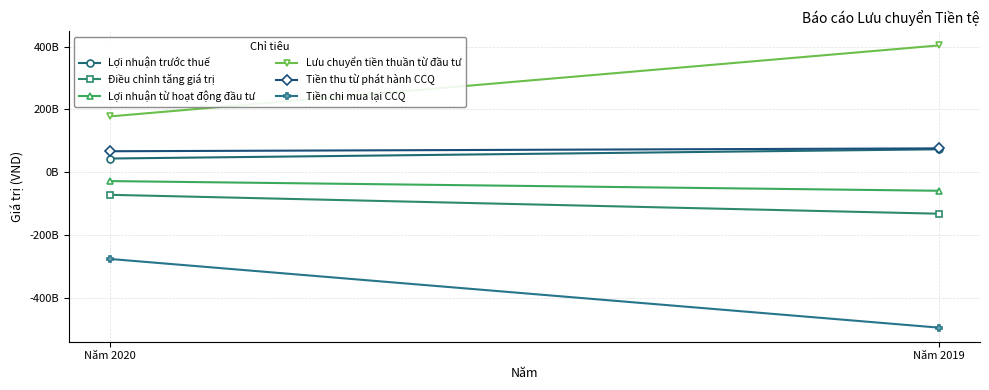

At Năm 2019, list the series in order from smallest to largest.

Tiền chi mua lại CCQ, Điều chỉnh tăng giá trị, Lợi nhuận từ hoạt động đầu tư, Lợi nhuận trước thuế, Tiền thu từ phát hành CCQ, Lưu chuyển tiền thuần từ đầu tư